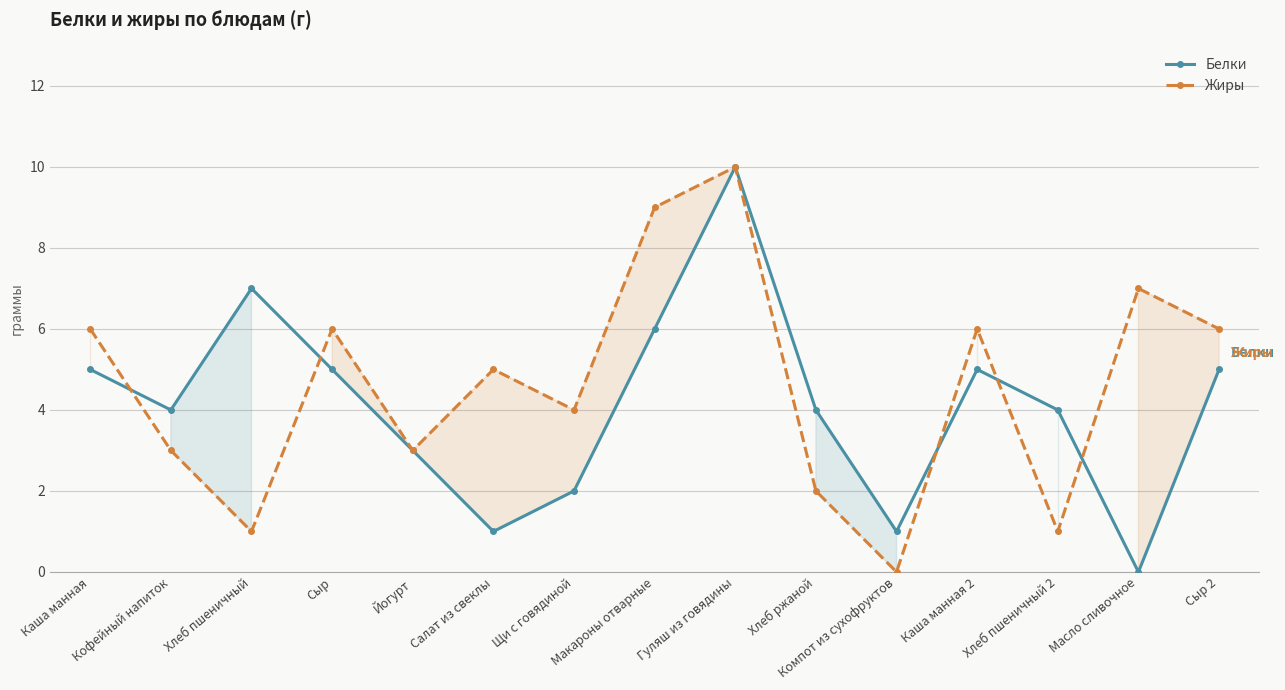

What is the label of the 15th point from the left?

Сыр 2